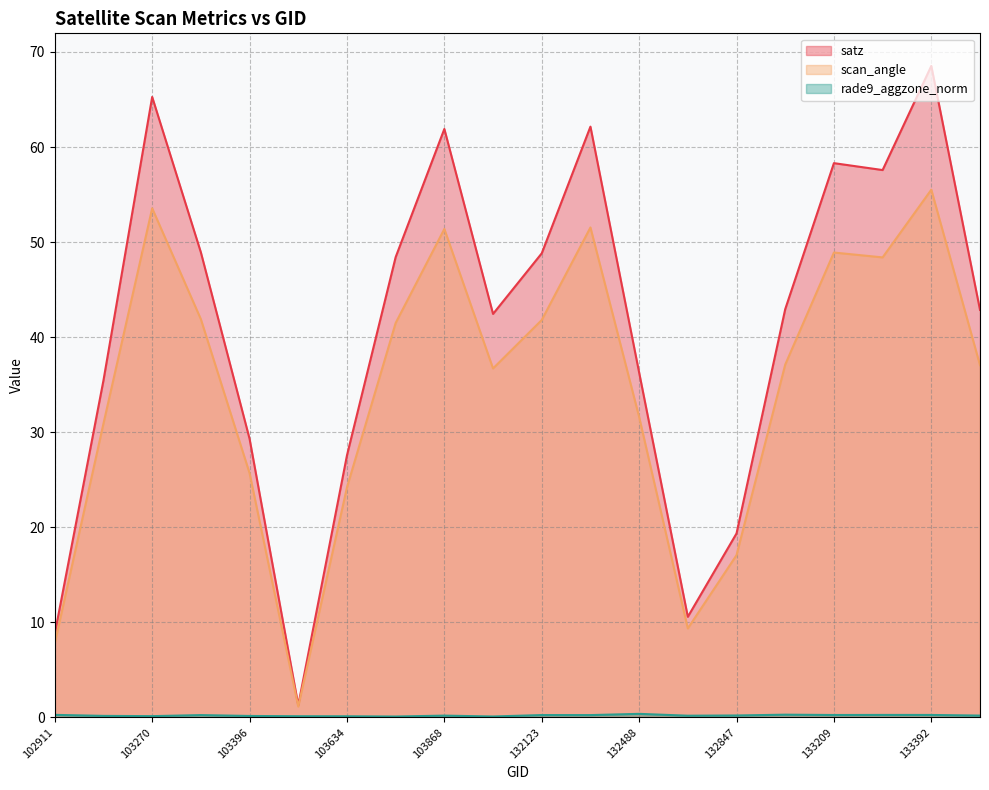

At which category does scan_angle reach its first local peak?

103270